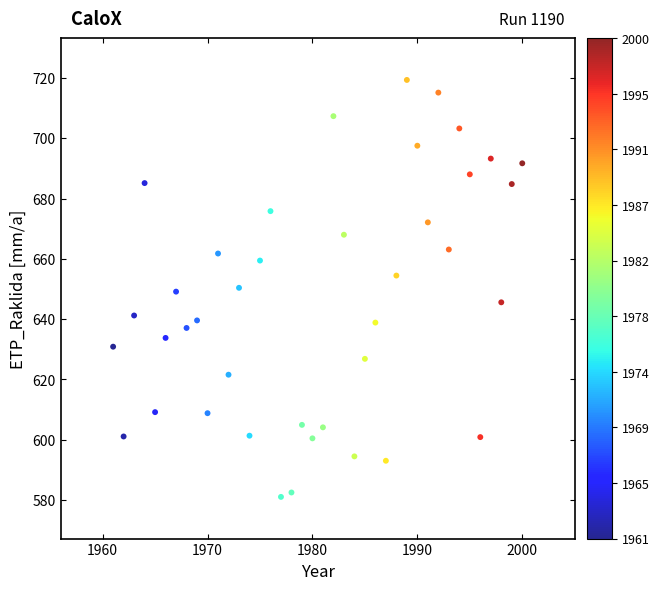

What is the range of X values (max minus min)?

39.0